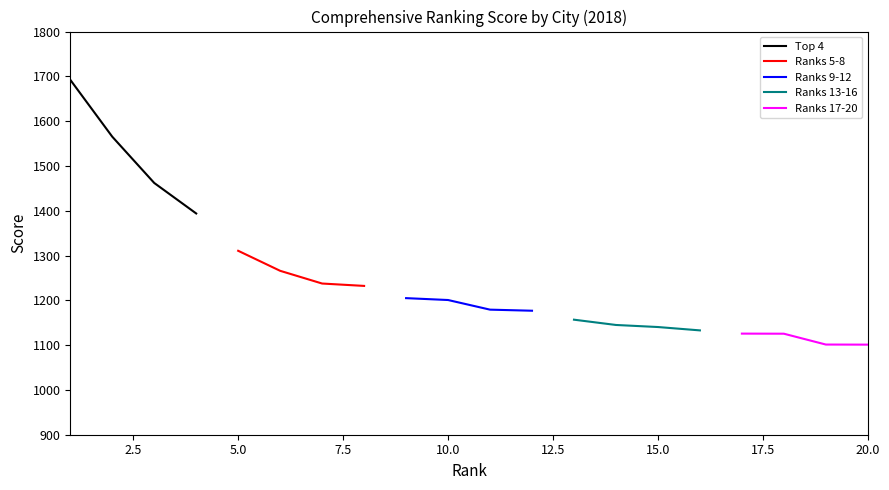

True or false: Top 4 has more than 0 points higher than both neighbors.

False